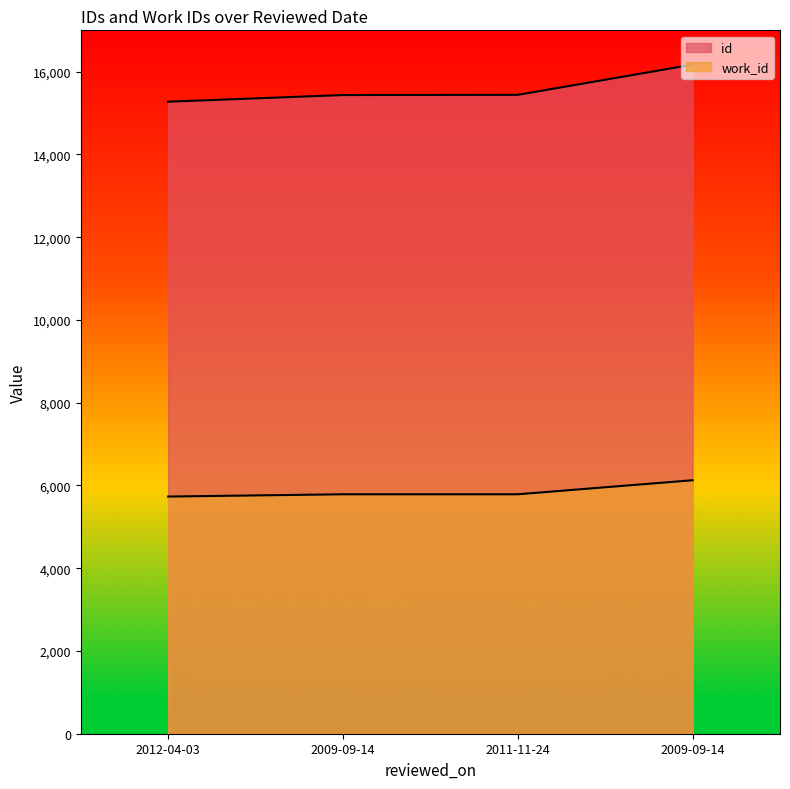

True or false: work_id has a value of 9291 at 2009-09-14.

False